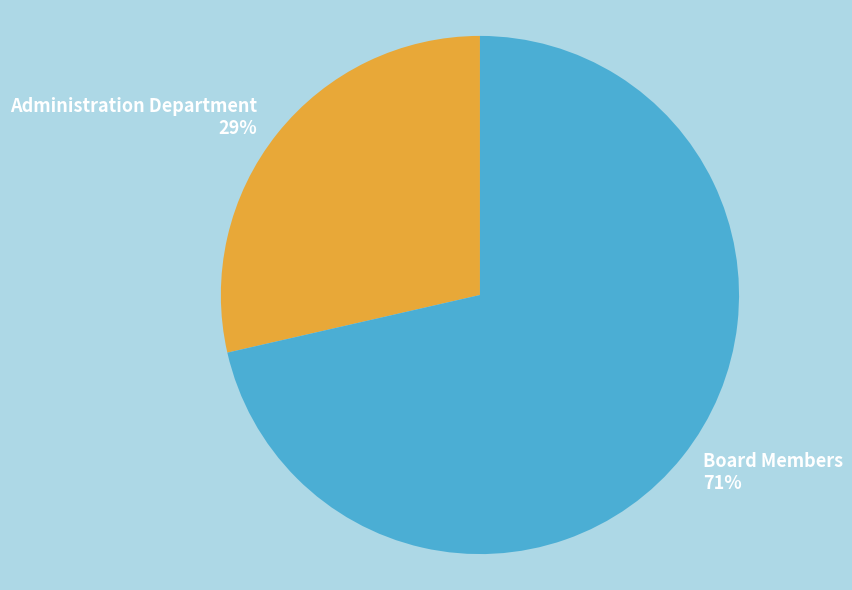

Rank the categories by value from lowest to highest.

Administration Department, Board Members